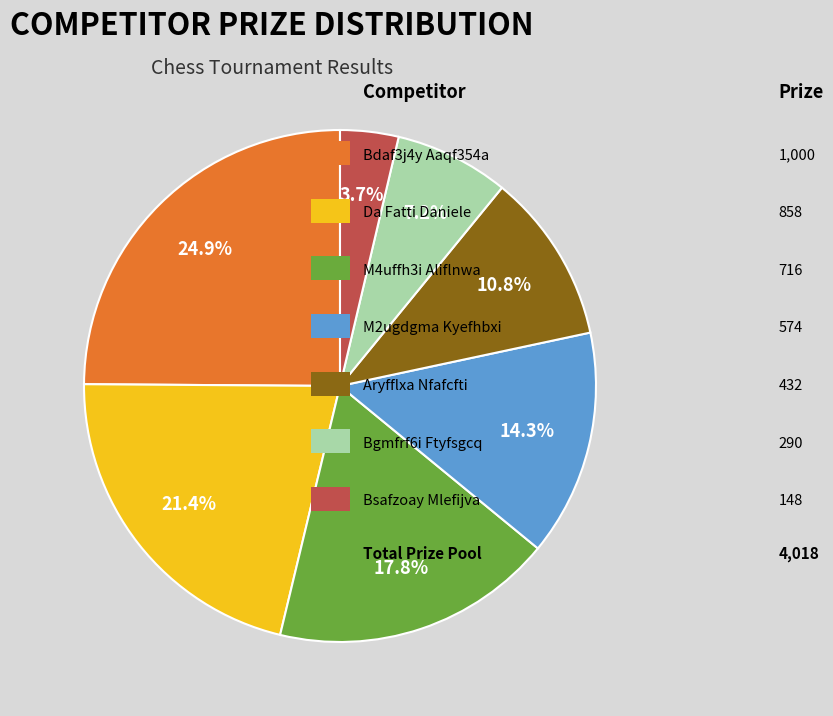

Is there any slice that represents more than half of the pie?

No